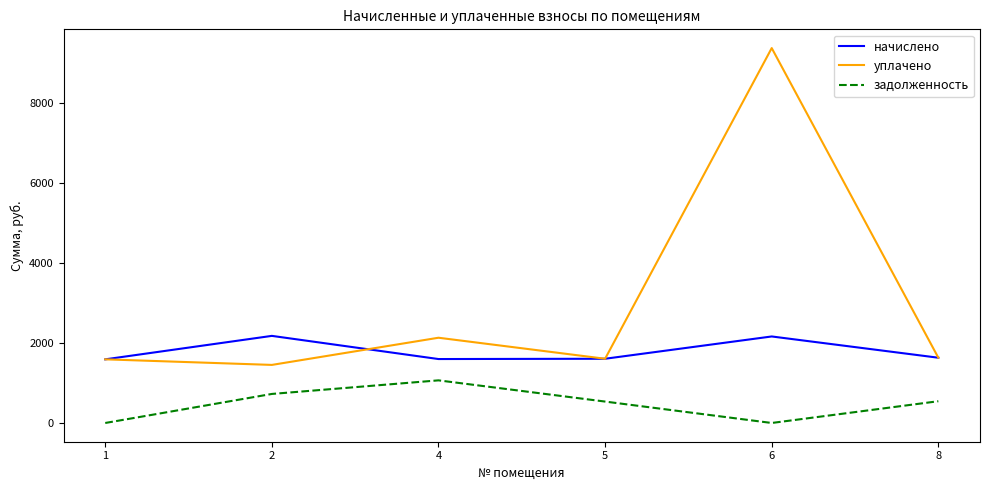

Which series changed the most between 2 and 6?

уплачено